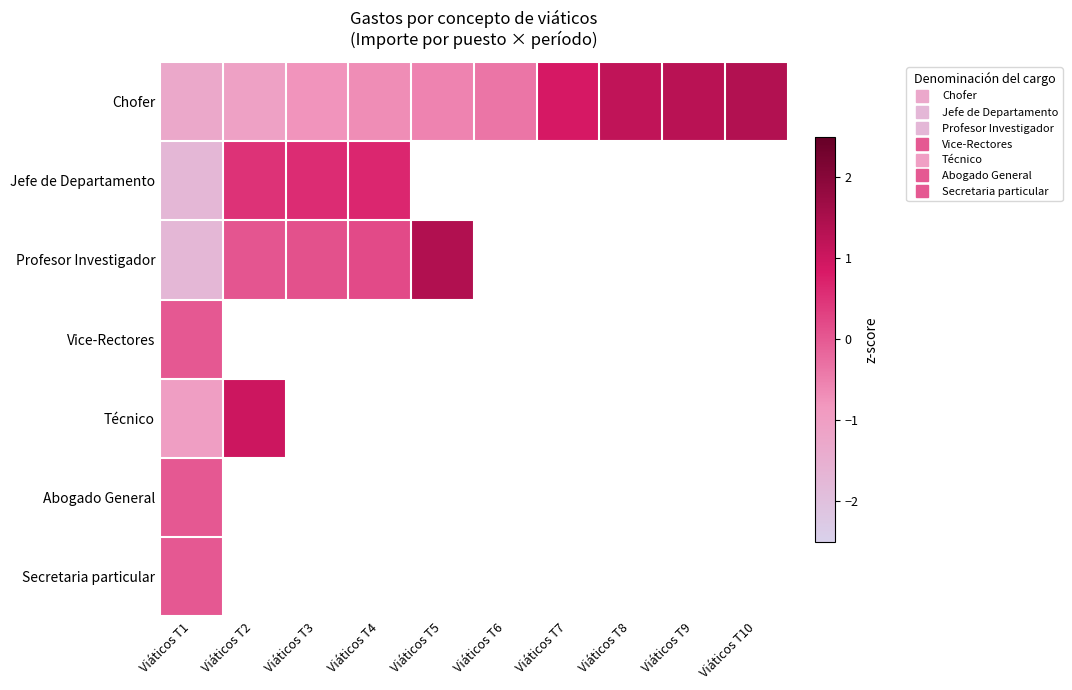

Which series changed the most between Viáticos T3 and Viáticos T8?

Chofer